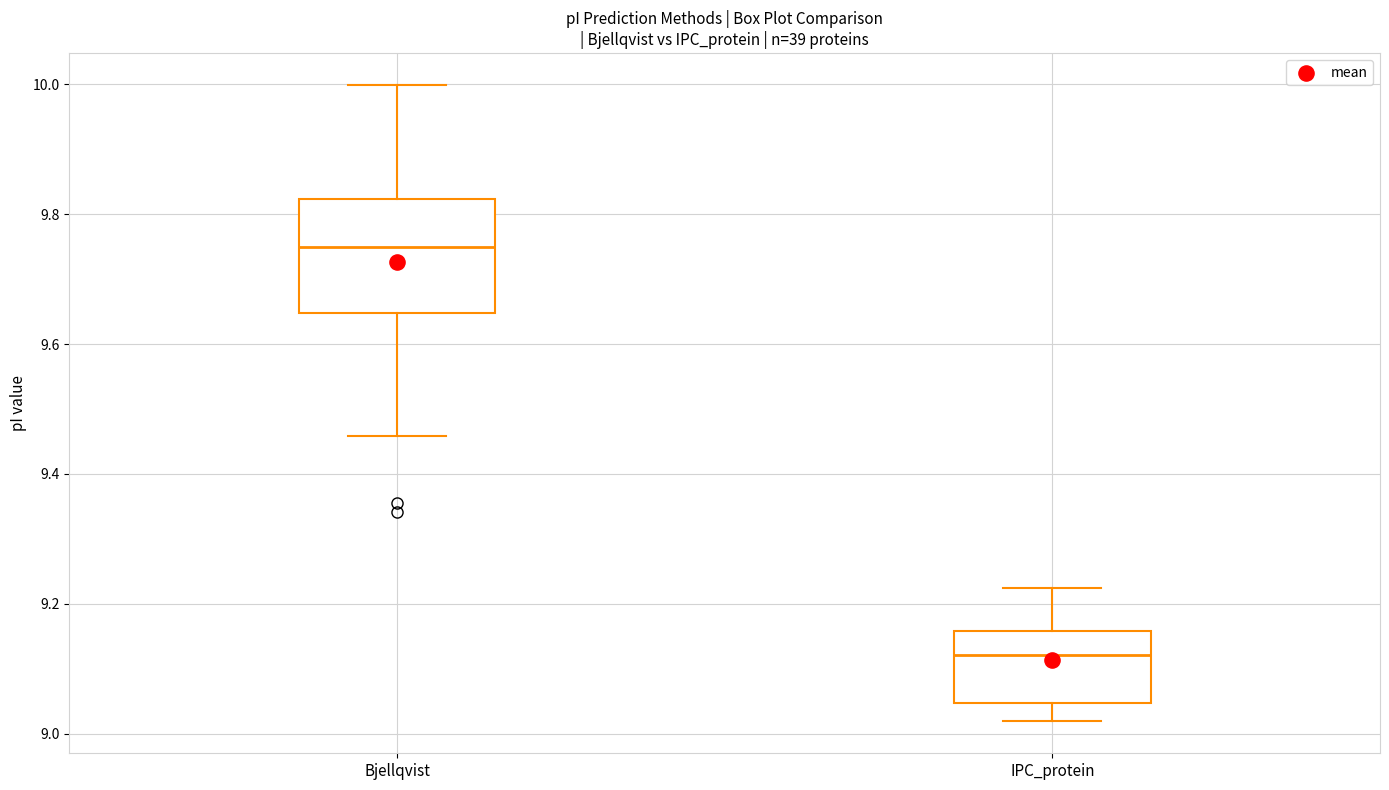

Which box's median line is the highest?

Bjellqvist